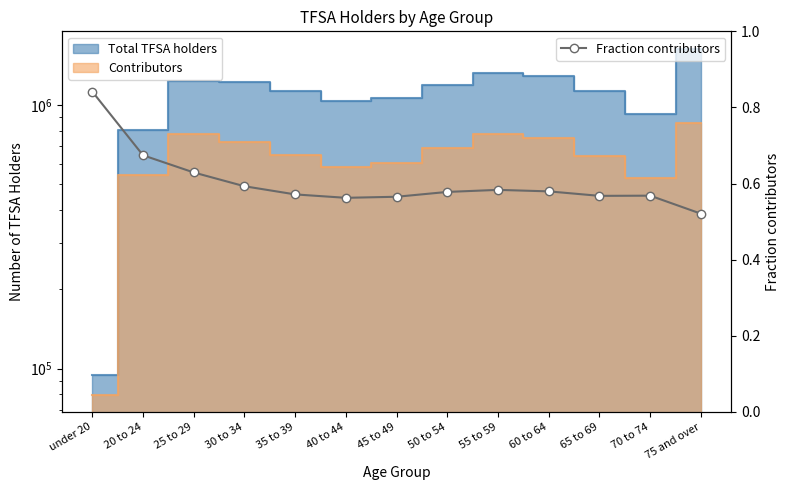

What is the label of the 4th point from the left?

30 to 34